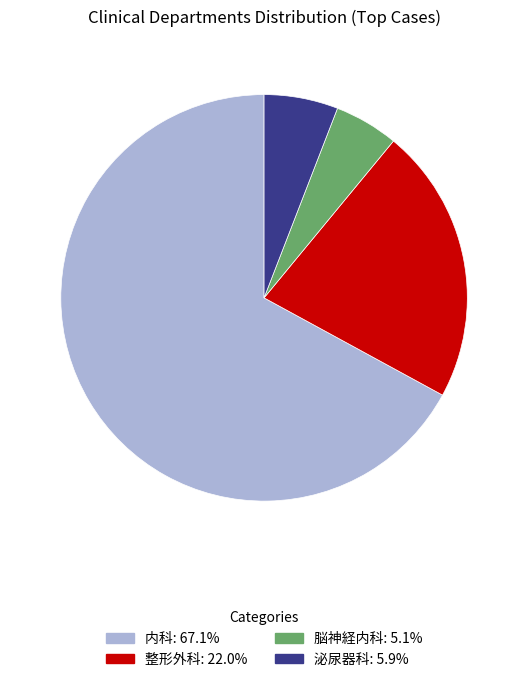

Is there a majority slice in this chart?

Yes